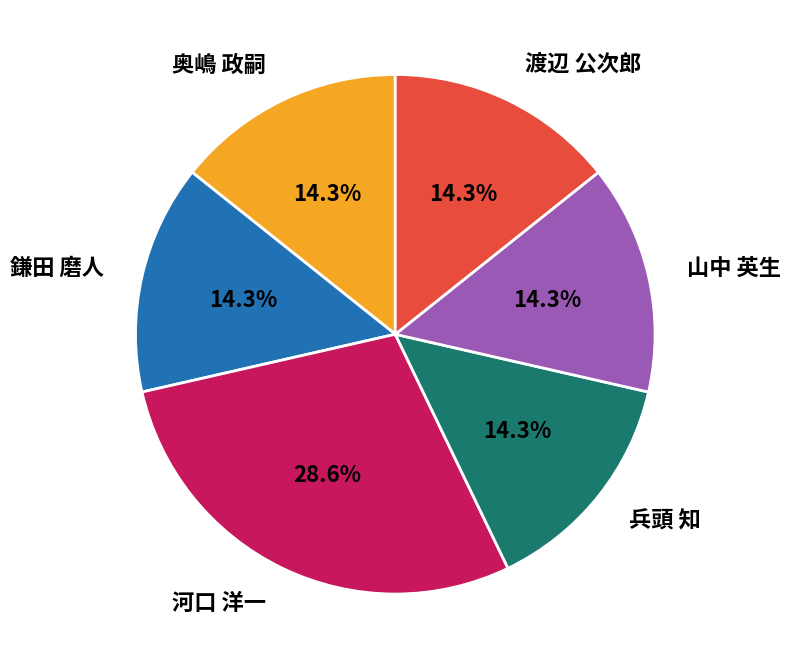

What is the ratio of the value at 兵頭 知 to the value at 河口 洋一?

0.5